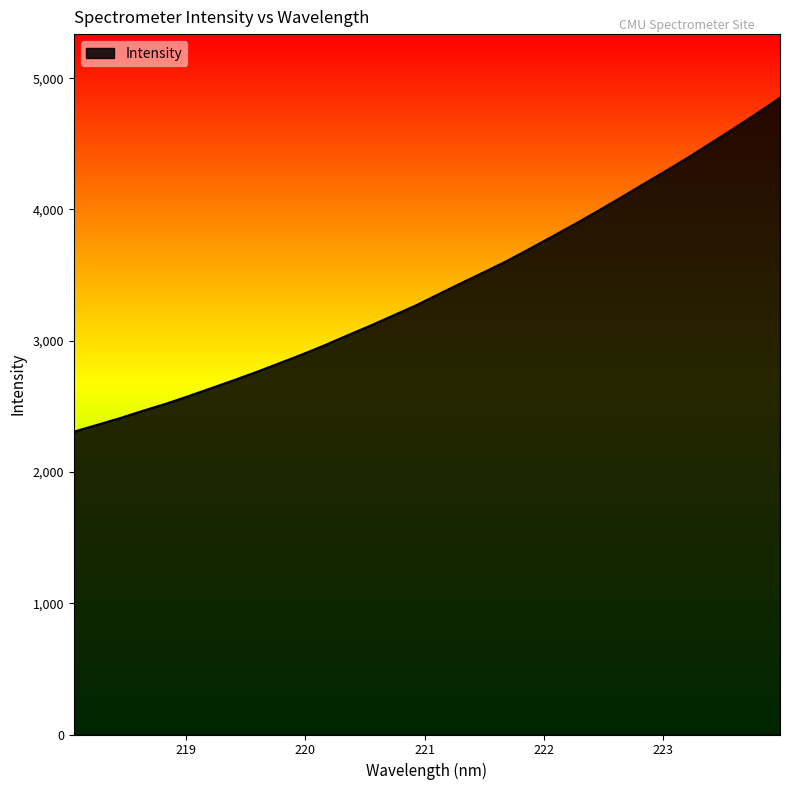

What is the difference between the maximum and minimum values?

2544.2